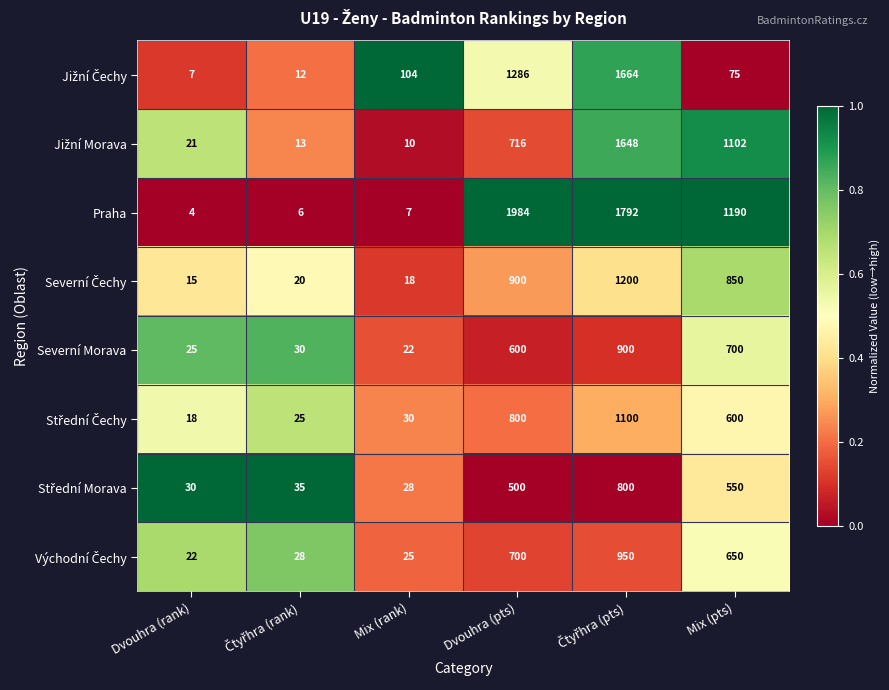

Which label corresponds to the smallest value in the chart?

Dvouhra (rank)